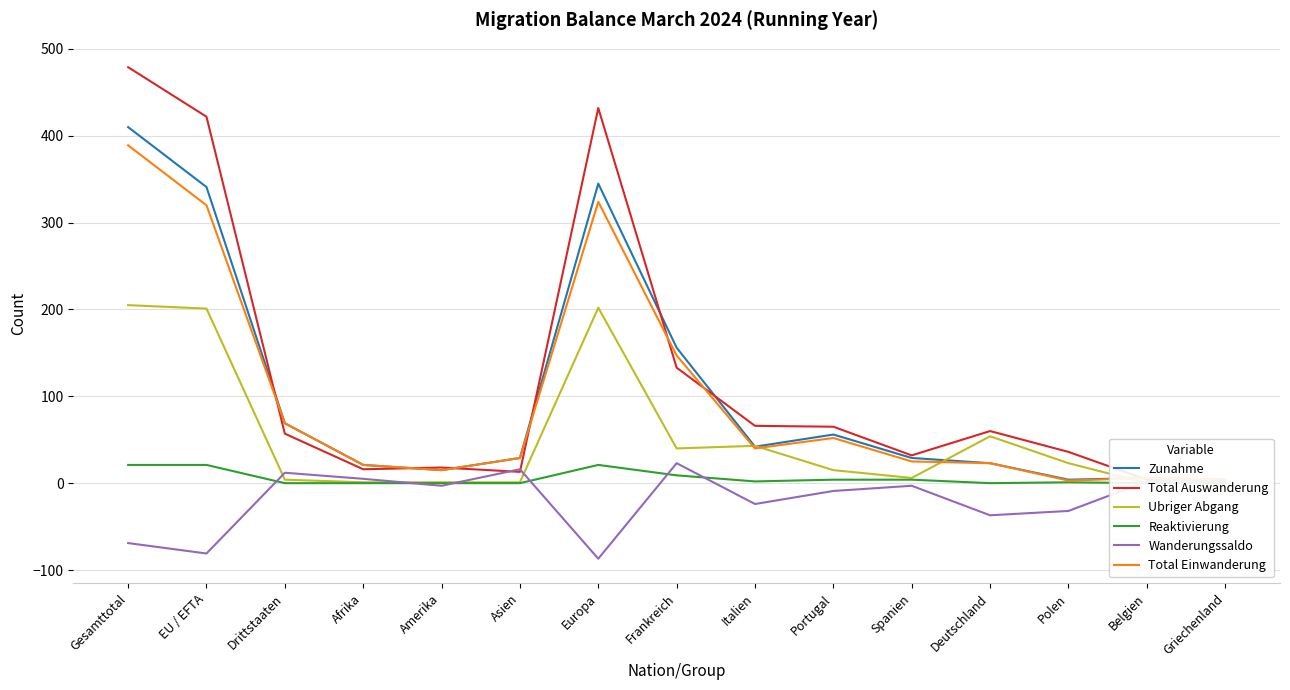

What position from the left is Europa?

7